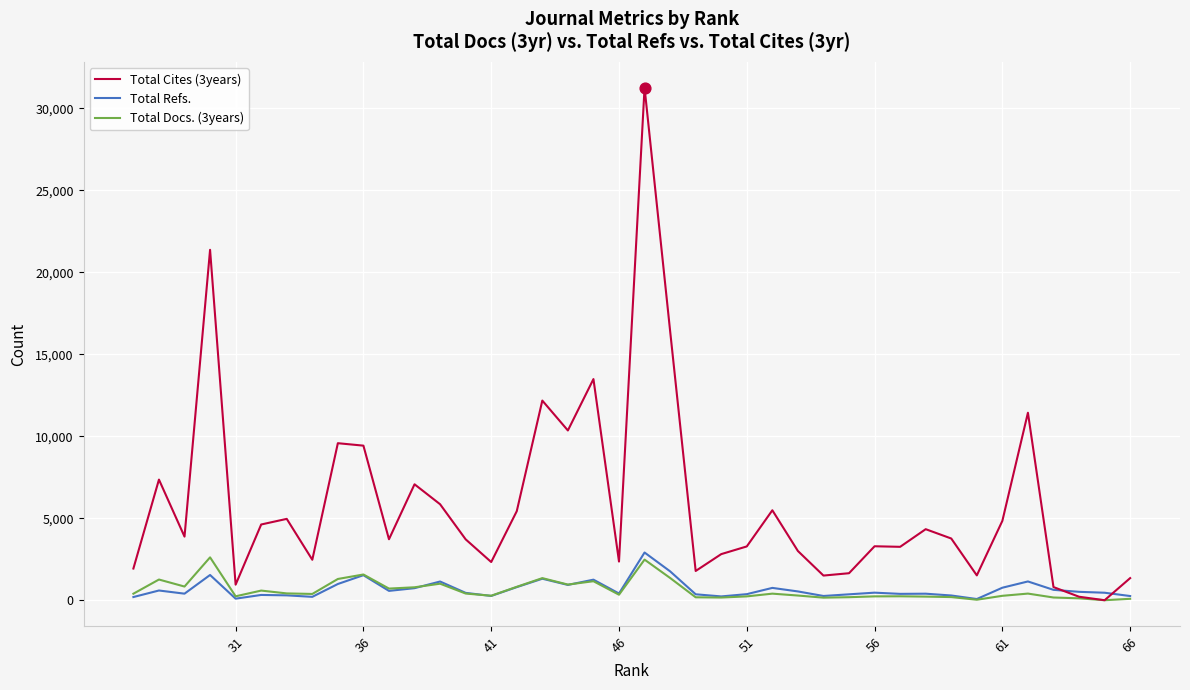

What is the total value across all series at 66?

1692